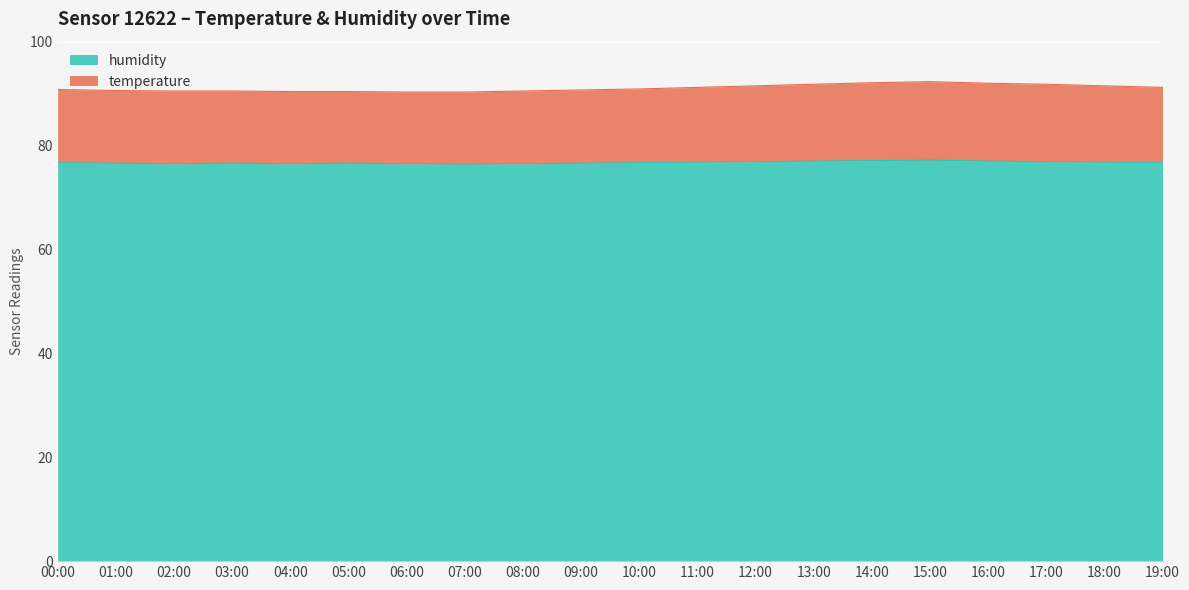

Does the chart display data point markers on the line(s)?

No